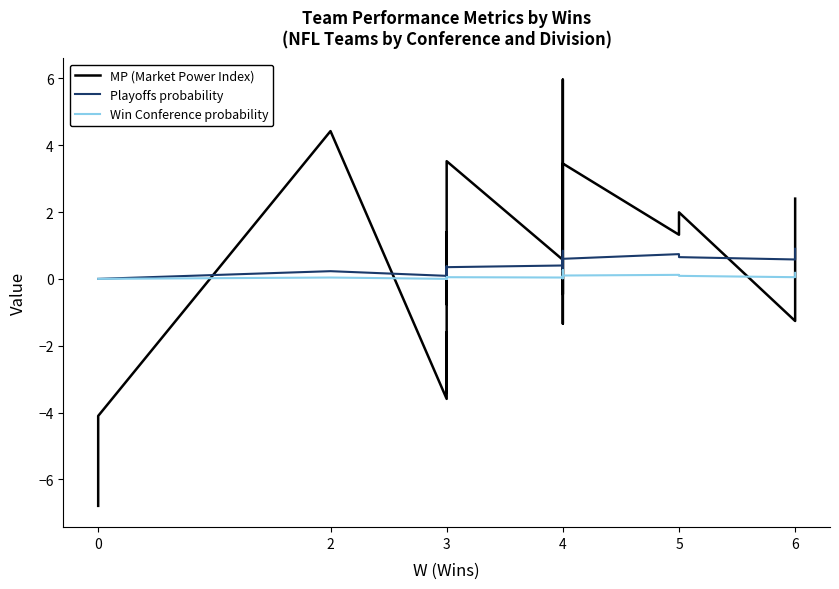

How many lines are shown in the chart?

3